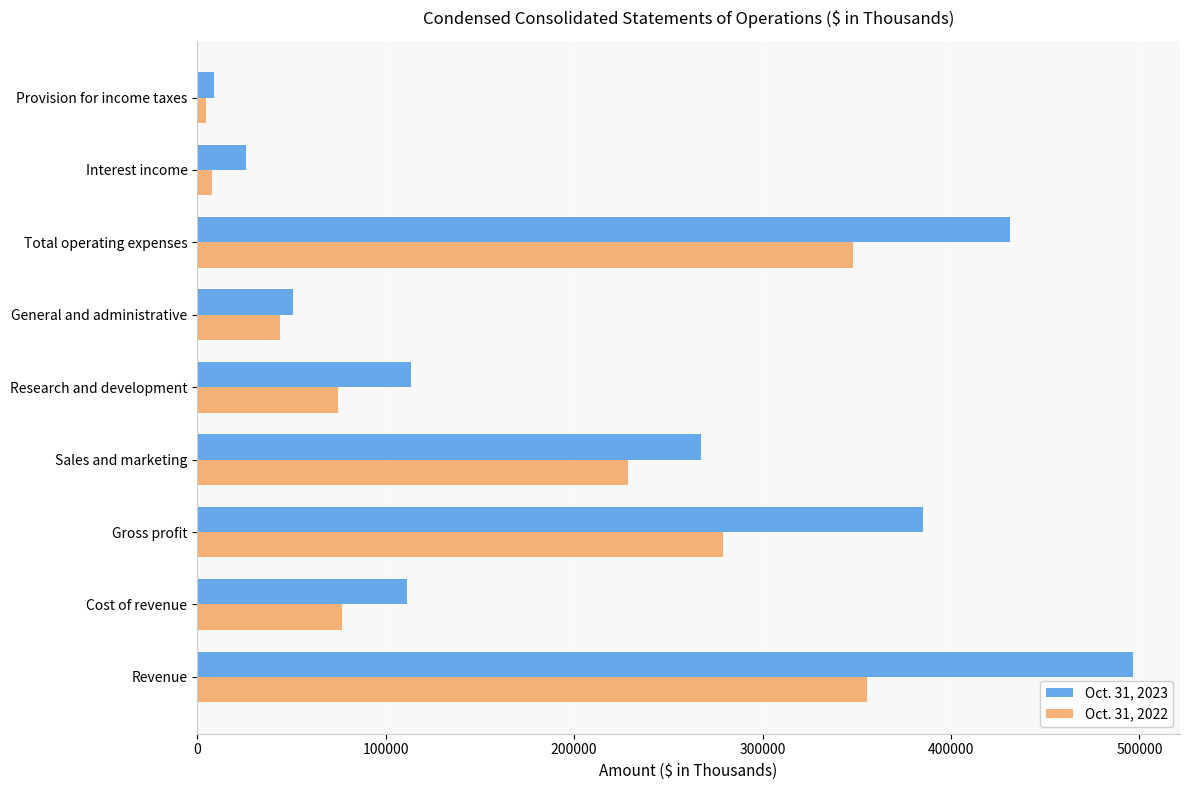

Which series has the widest spread of values?

Oct. 31, 2023